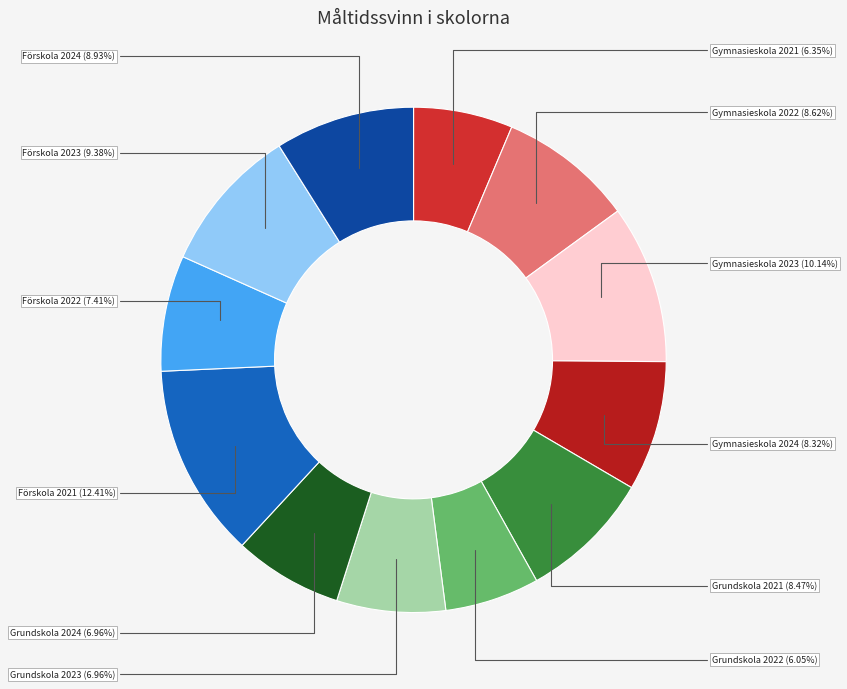

Is it true that Förskola 2024 is 9% of the pie?

True